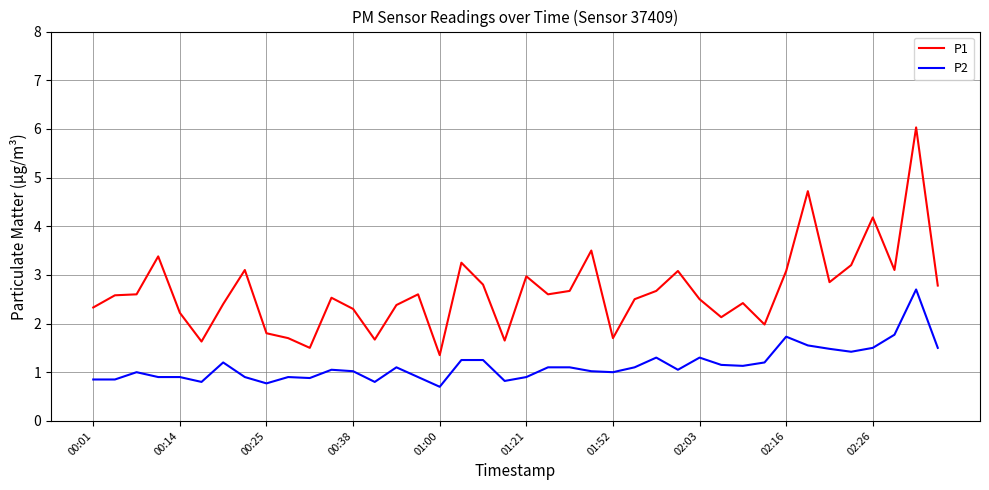

What is the difference between the maximum and minimum values in the P2 series?

2.0